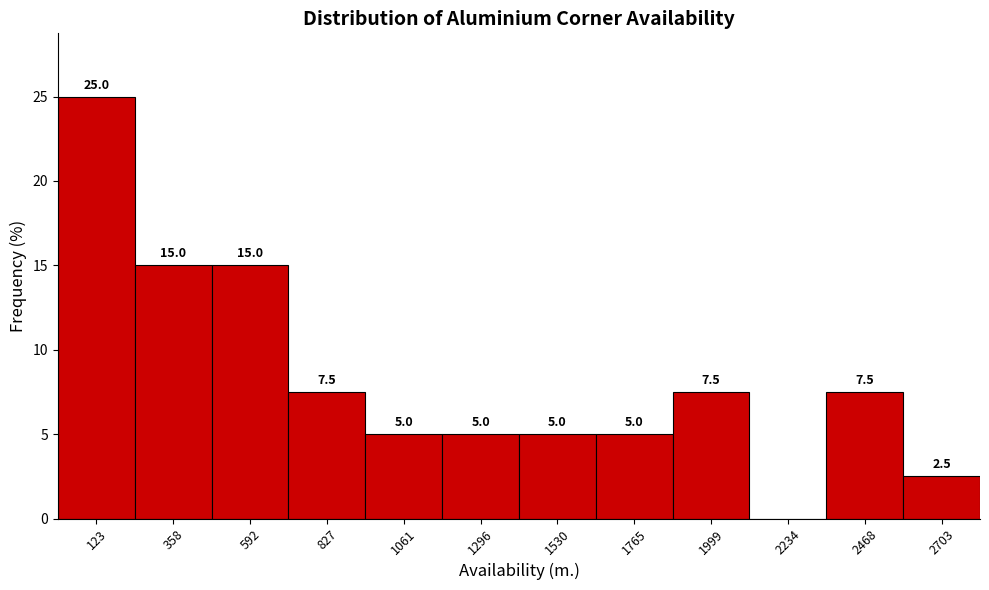

Over which range of the x-axis is the bar tallest?

0 to 250